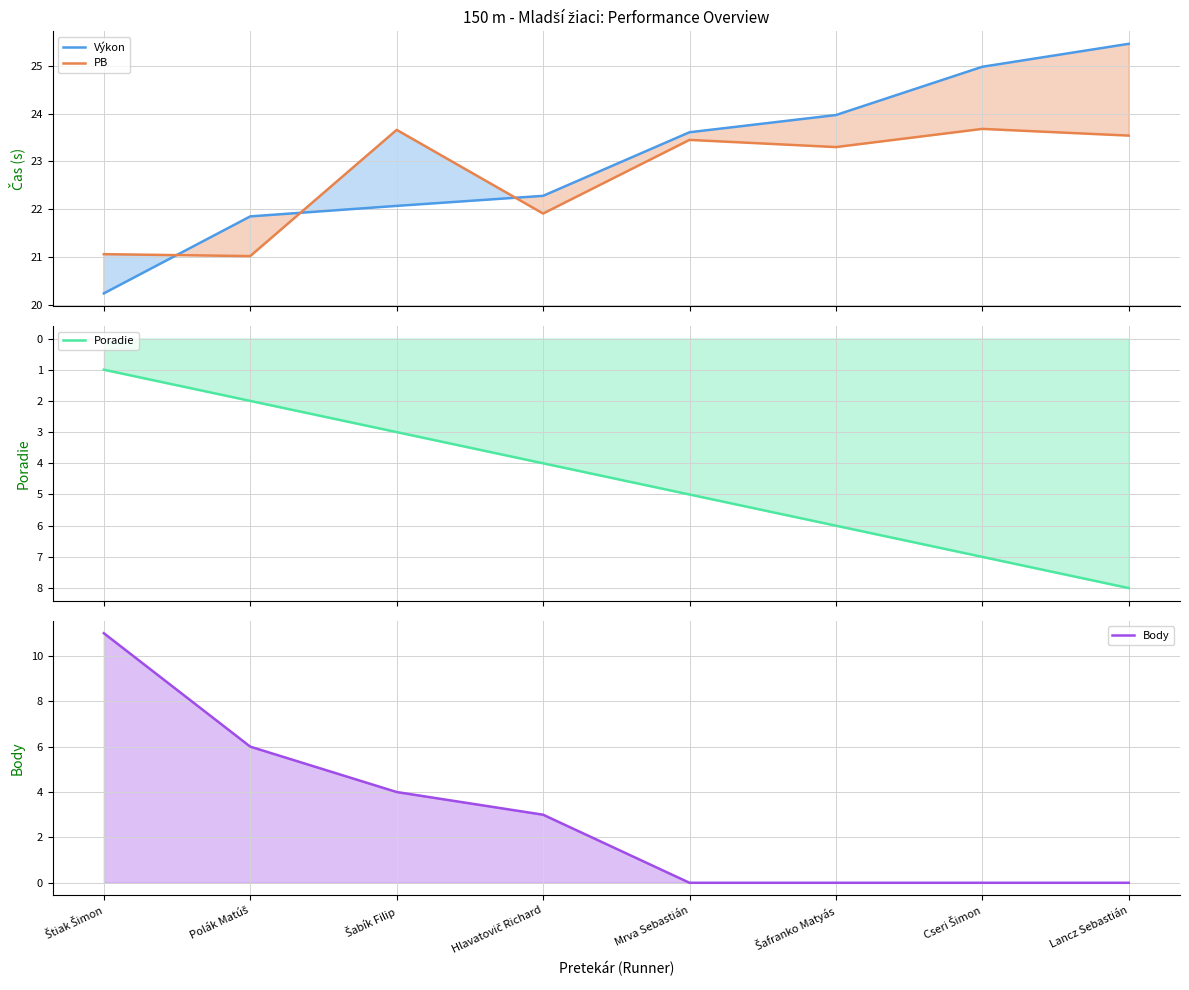

What is the greatest value displayed?

25.5